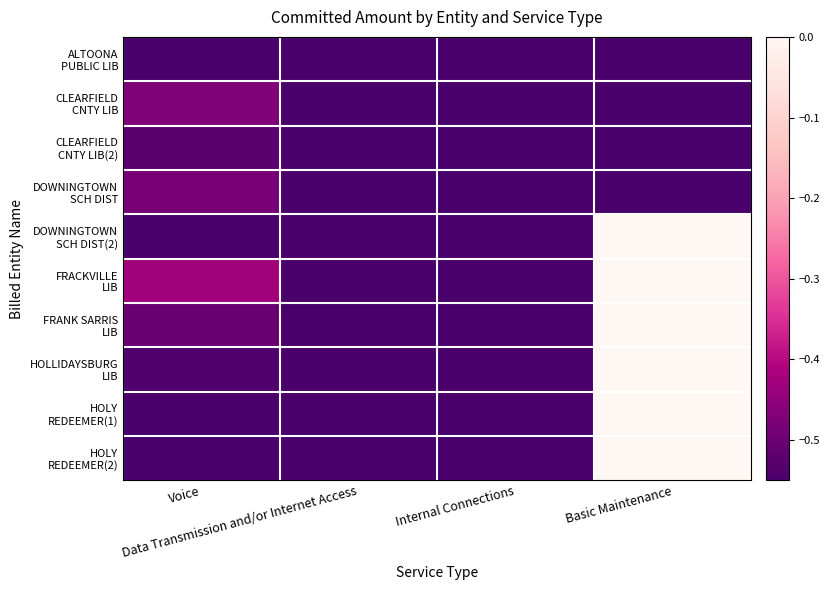

Which series has the largest total across all categories?

FRACKVILLE LIB